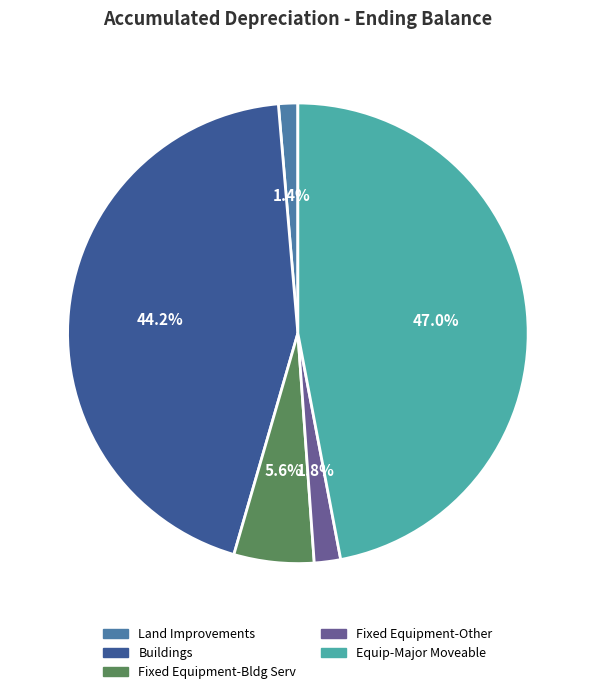

Count the number of slices in the pie.

5